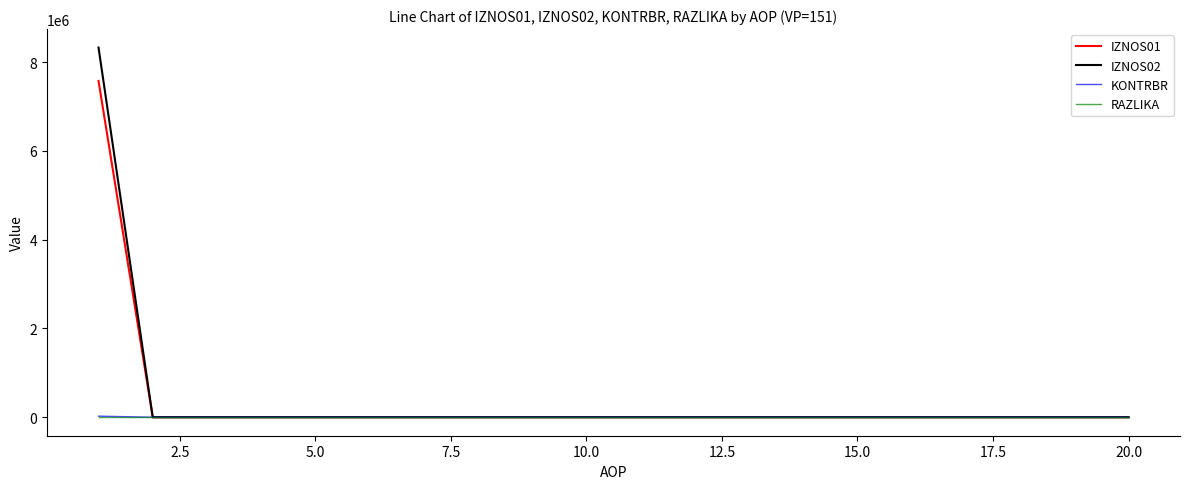

At how many categories does at least one series exceed 7469766?

1